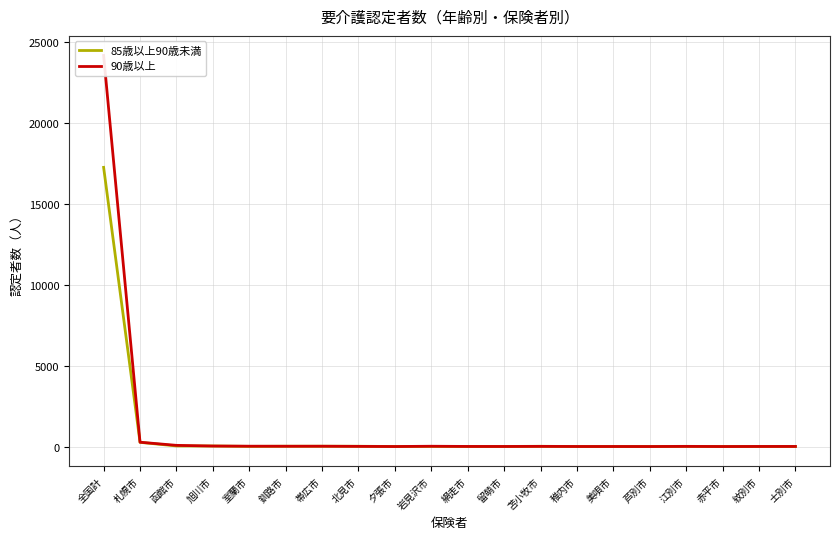

List the series in order of their overall mean, lowest first.

85歳以上90歳未満, 90歳以上